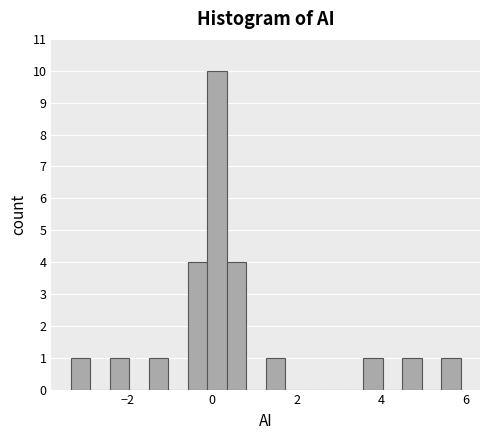

Read against the x-axis, roughly where is the centre of the tallest bar?

0.2